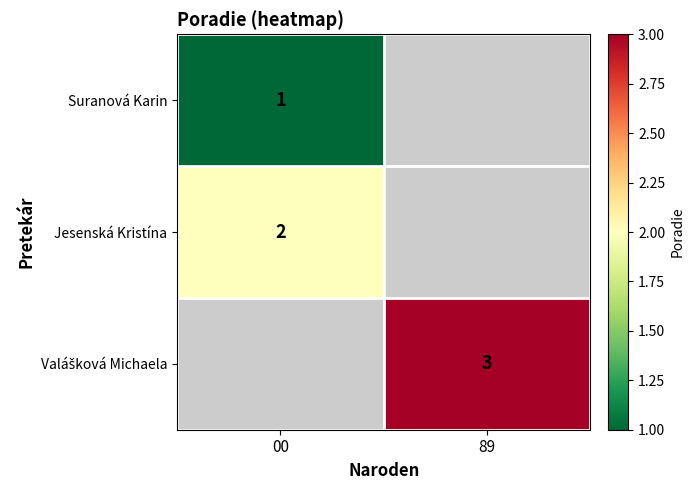

What is the greatest value displayed?

3.0